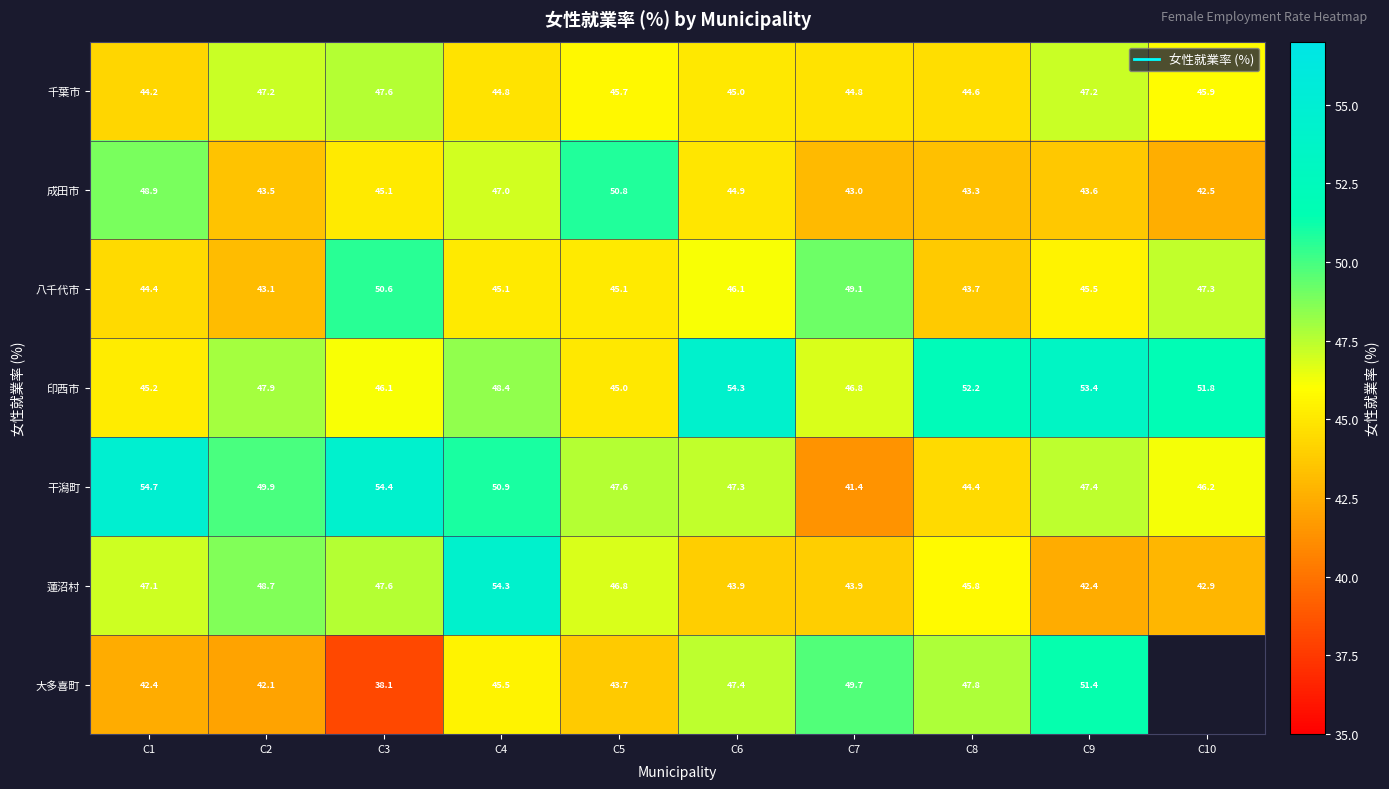

How many data points in 印西市 are less than 48?

5